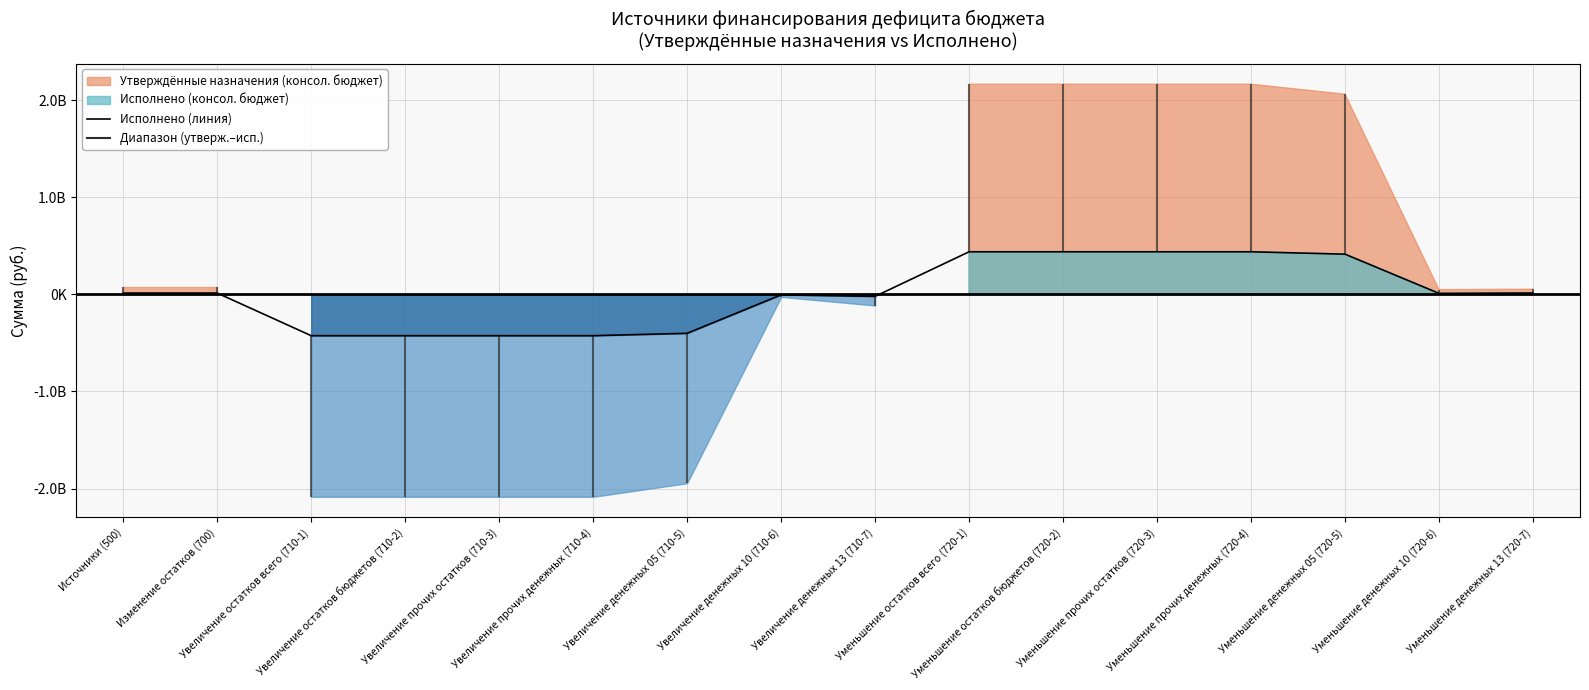

What is the minimum value shown in the chart?

-425214744.4